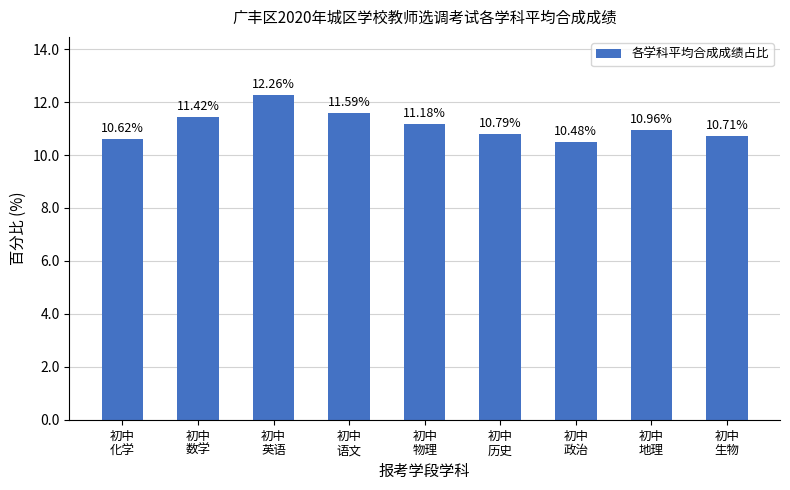

What is the minimum value shown in the chart?

10.5